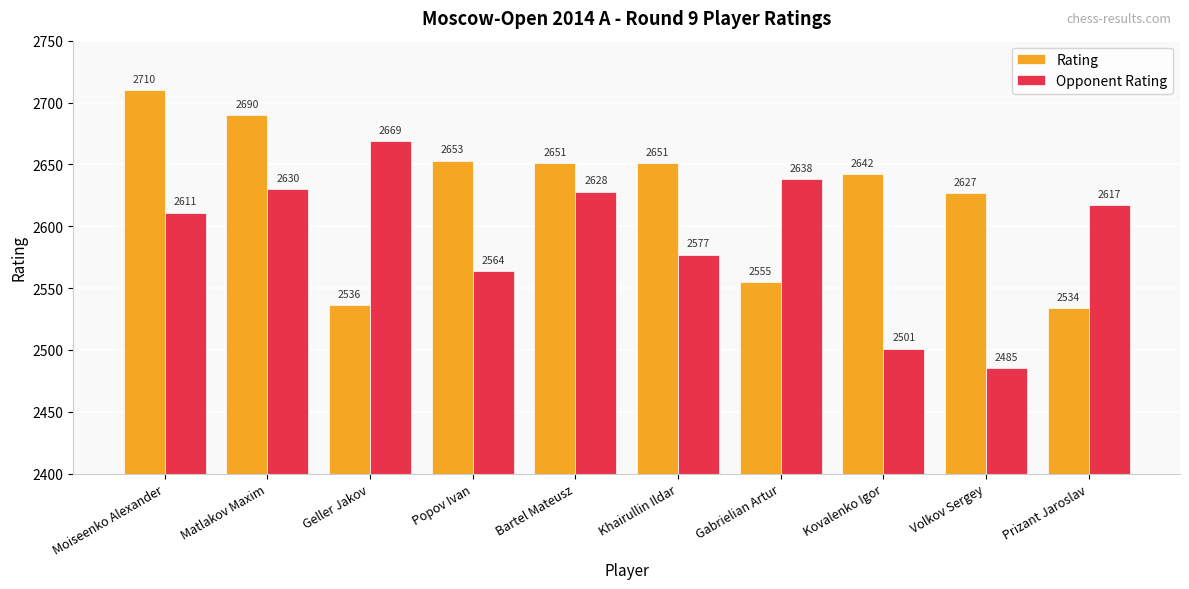

At which category is the sum across all series the highest?

Moiseenko Alexander